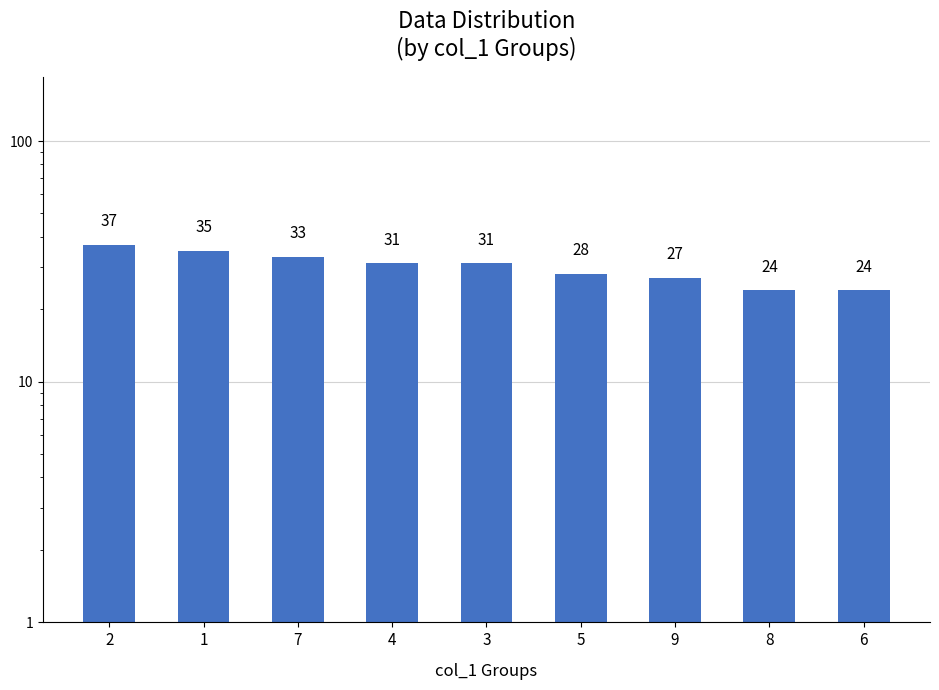

What is the sum of all values?

270